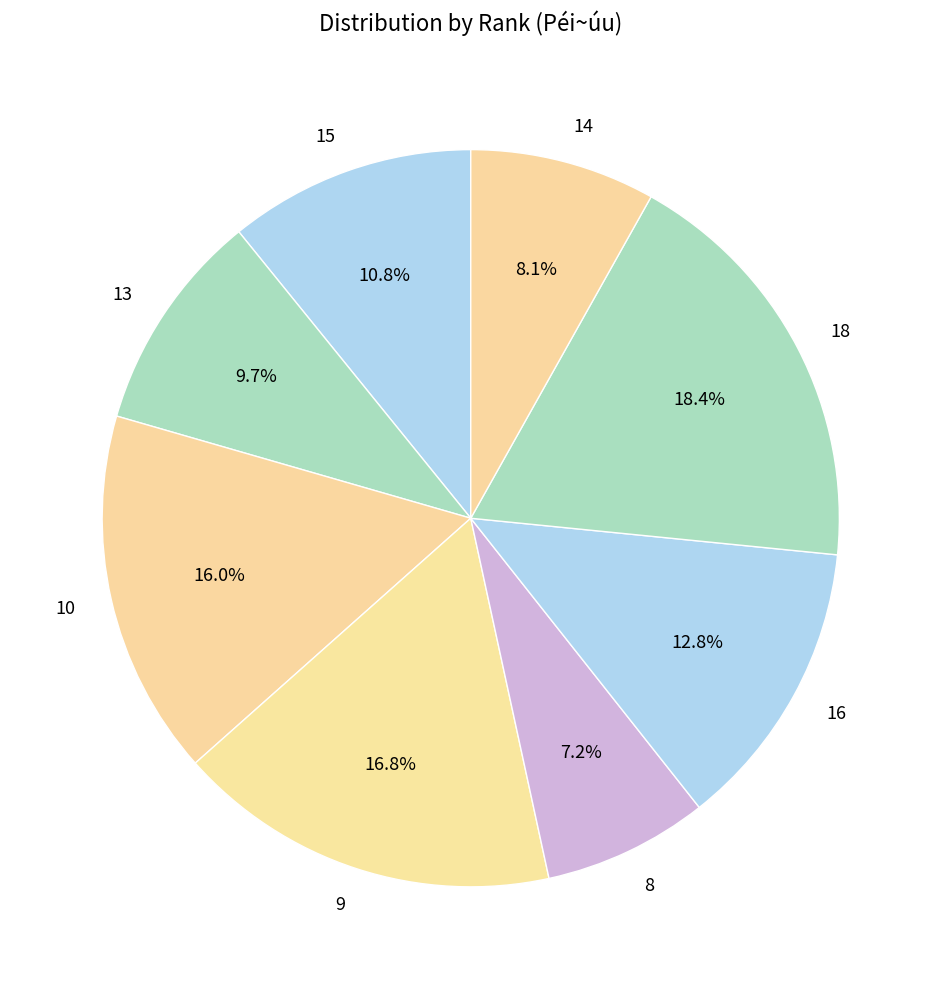

To the nearest percent, what portion does 14 represent?

8%